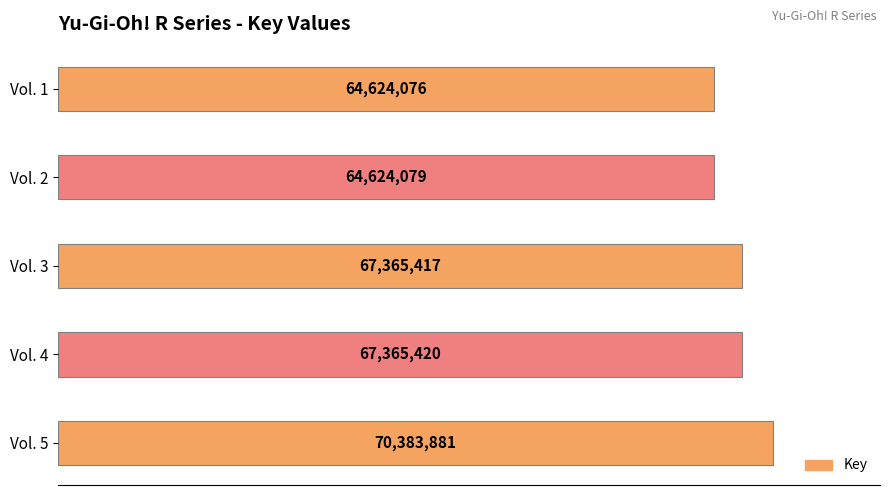

Rank the categories by value from highest to lowest.

Vol. 5, Vol. 4, Vol. 3, Vol. 2, Vol. 1